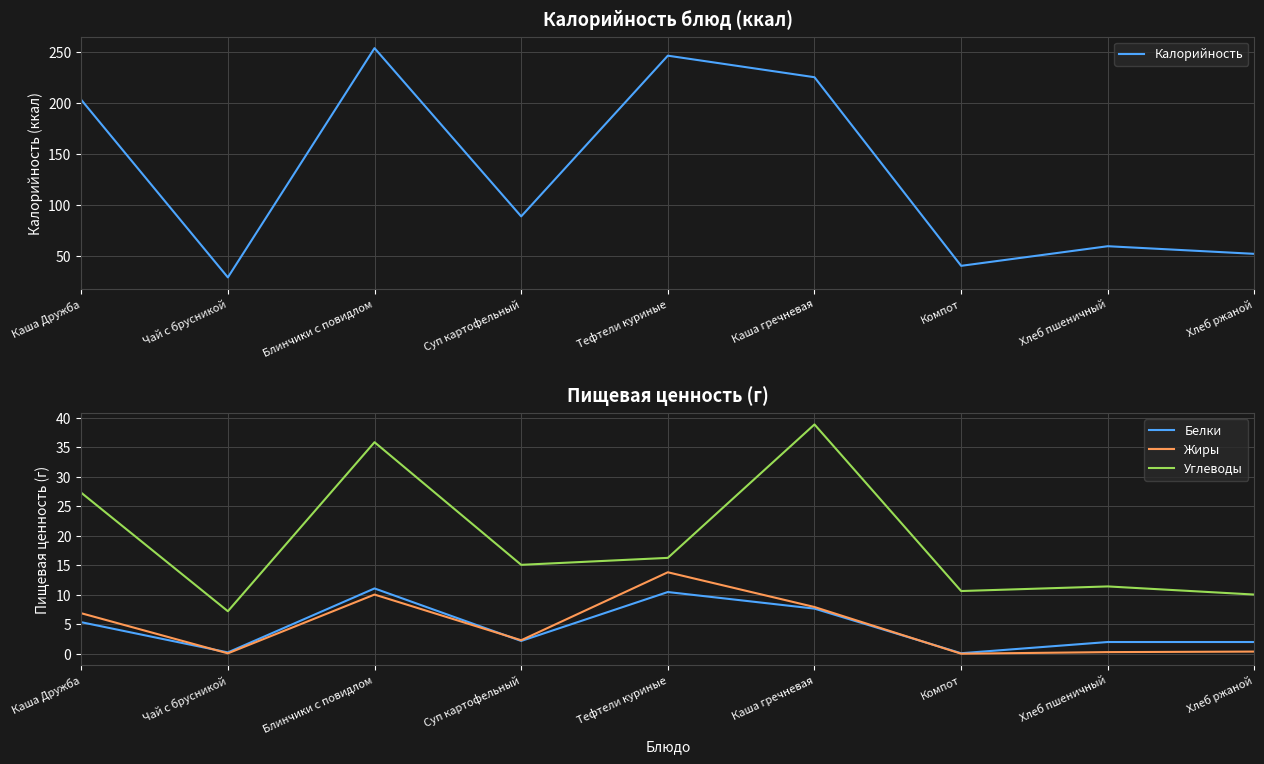

What is the difference between the highest and lowest values at Хлеб пшеничный?

59.4